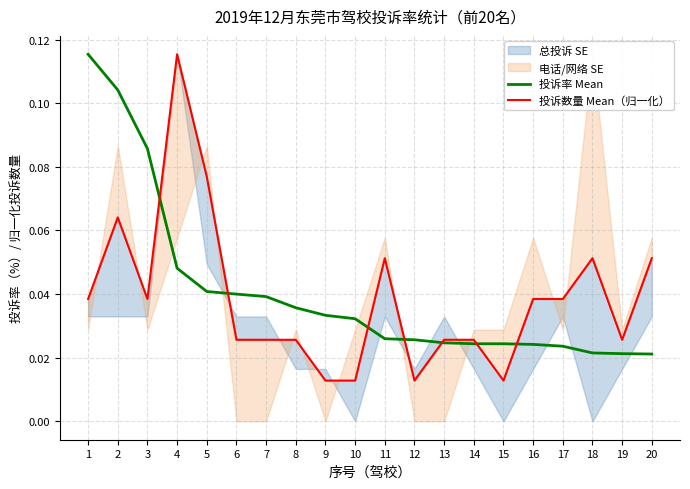

Between 2 and 6, which series saw the biggest shift?

投诉率 Mean